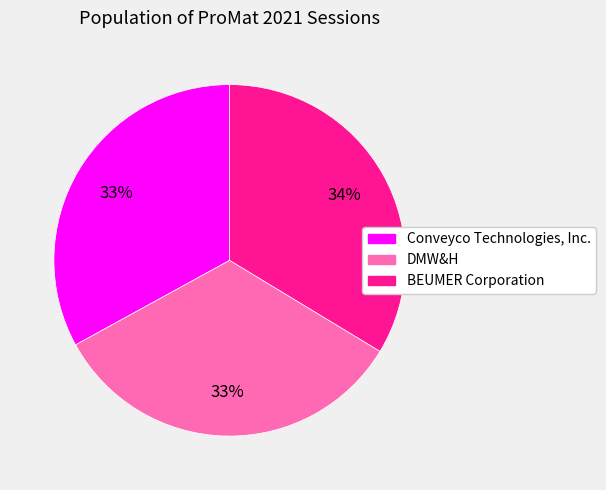

To the nearest percent, what percentage of the pie is DMW&H?

33%